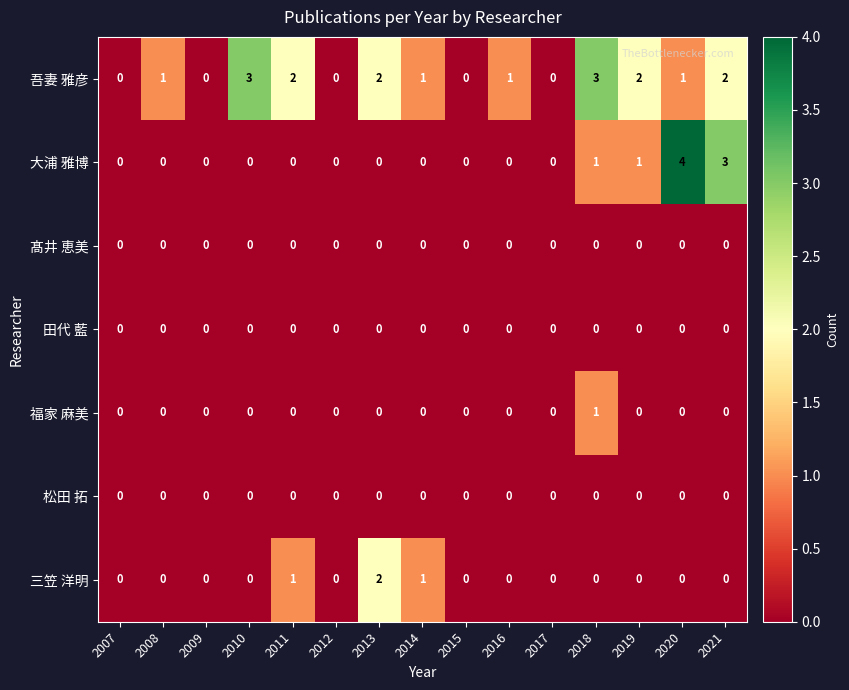

What is the sum of the 大浦 雅博 values at 2021 and 2010?

3